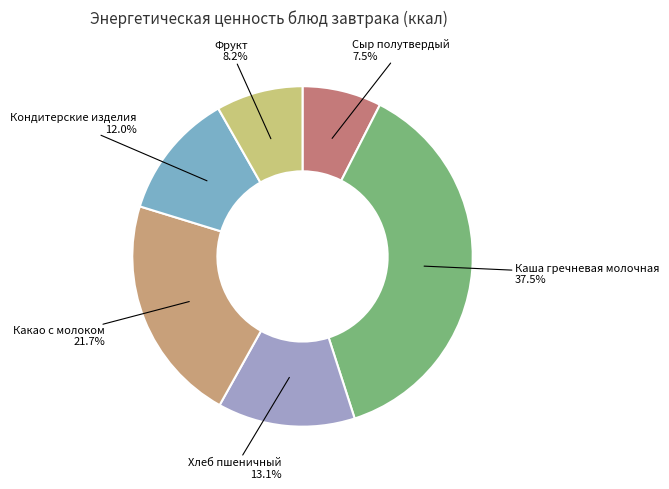

How many slices are in this pie chart?

6